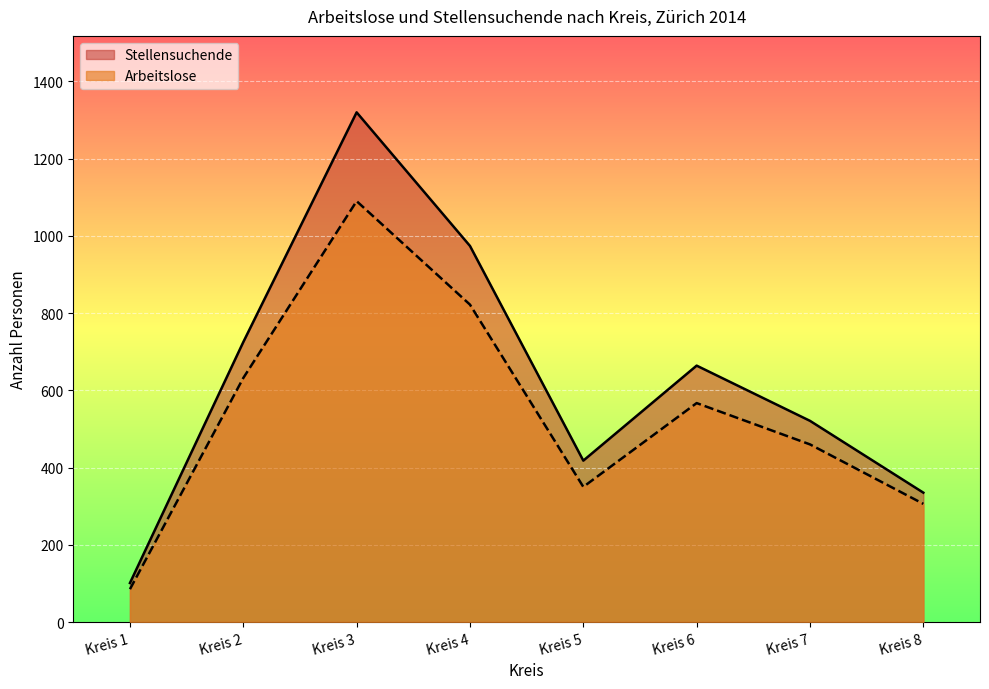

Is it true that Stellensuchende equals 2146 at Kreis 3?

False